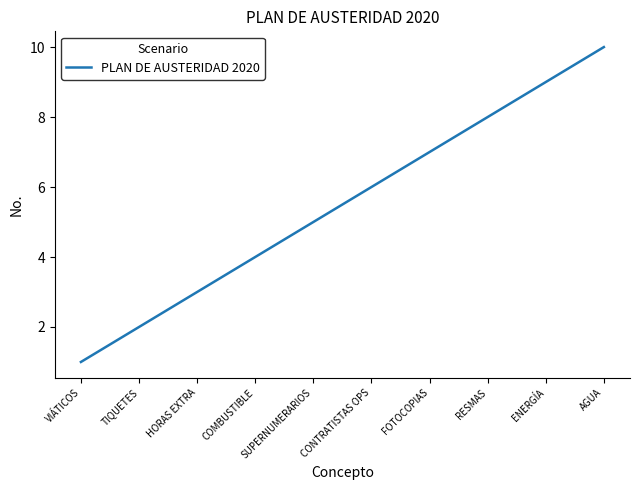

At which category does the chart reach its minimum across all series?

VIÁTICOS